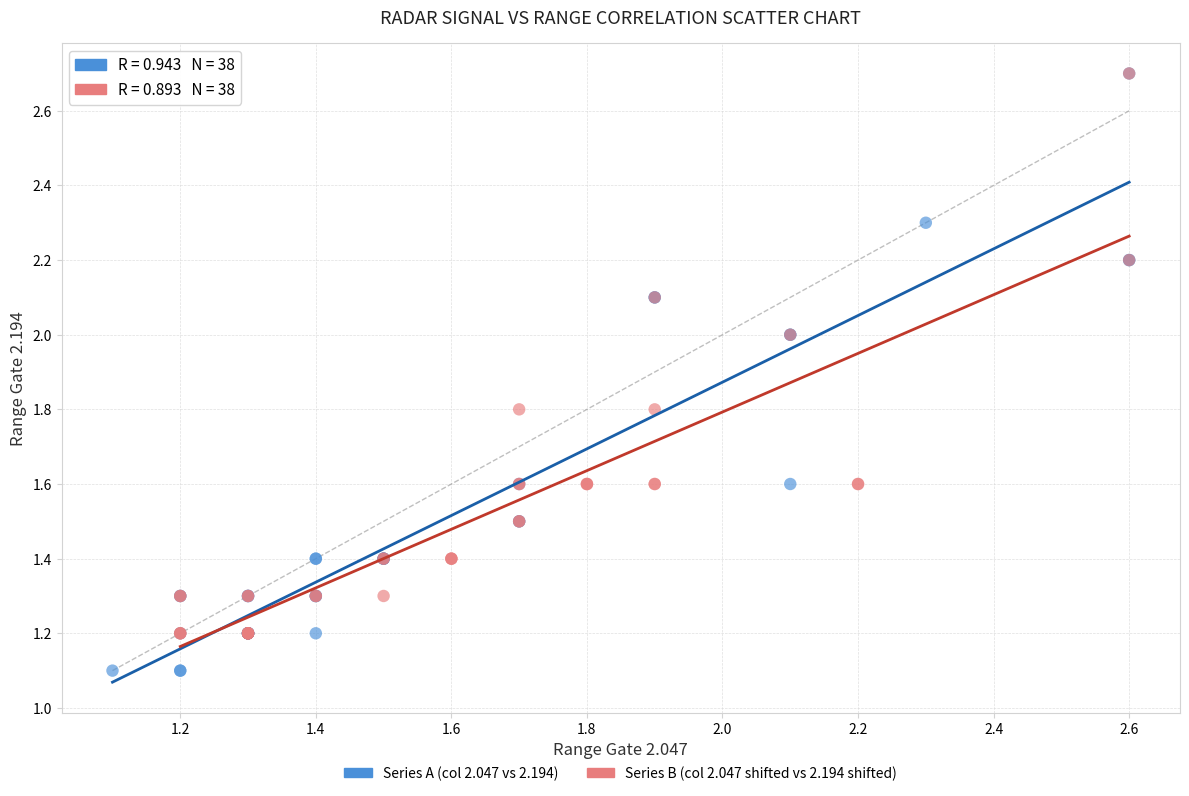

Which series contains the lowest Y value?

Series A (col 2.047 vs 2.194)